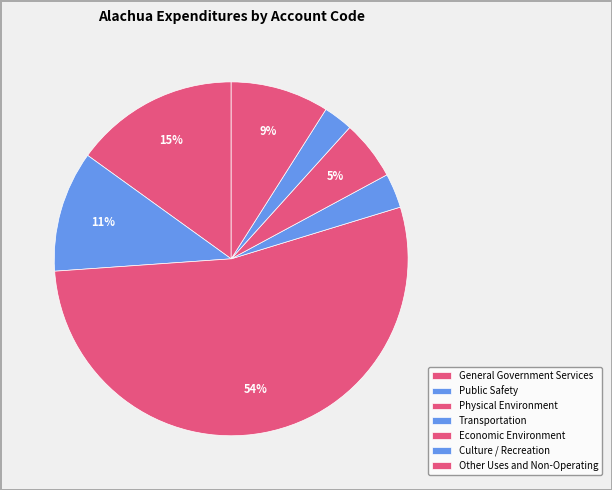

How many segments does this pie chart have?

7